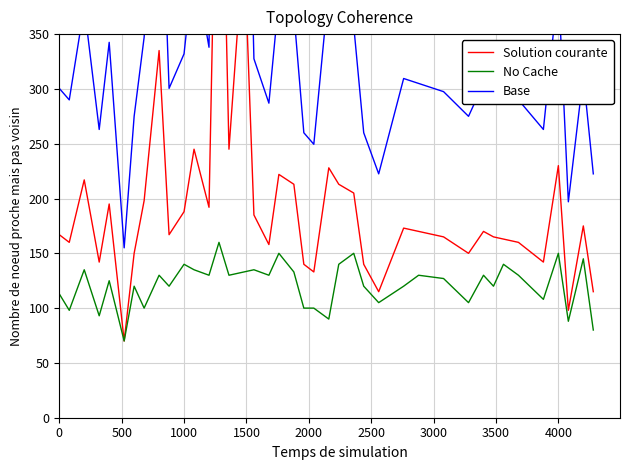

Which series has the largest range (max minus min)?

Base